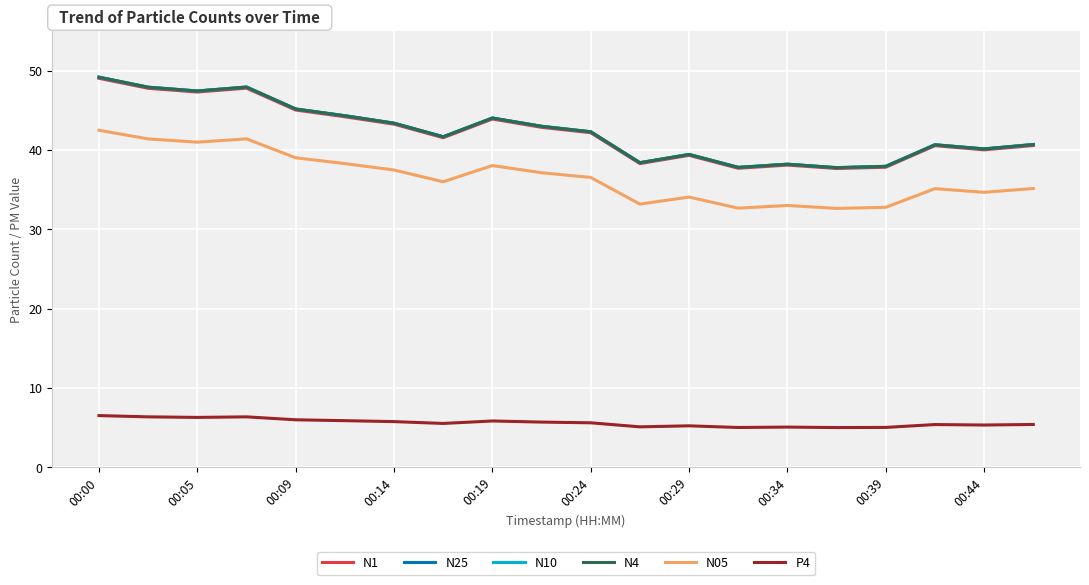

True or false: N4 and N05 intersect in this chart.

False